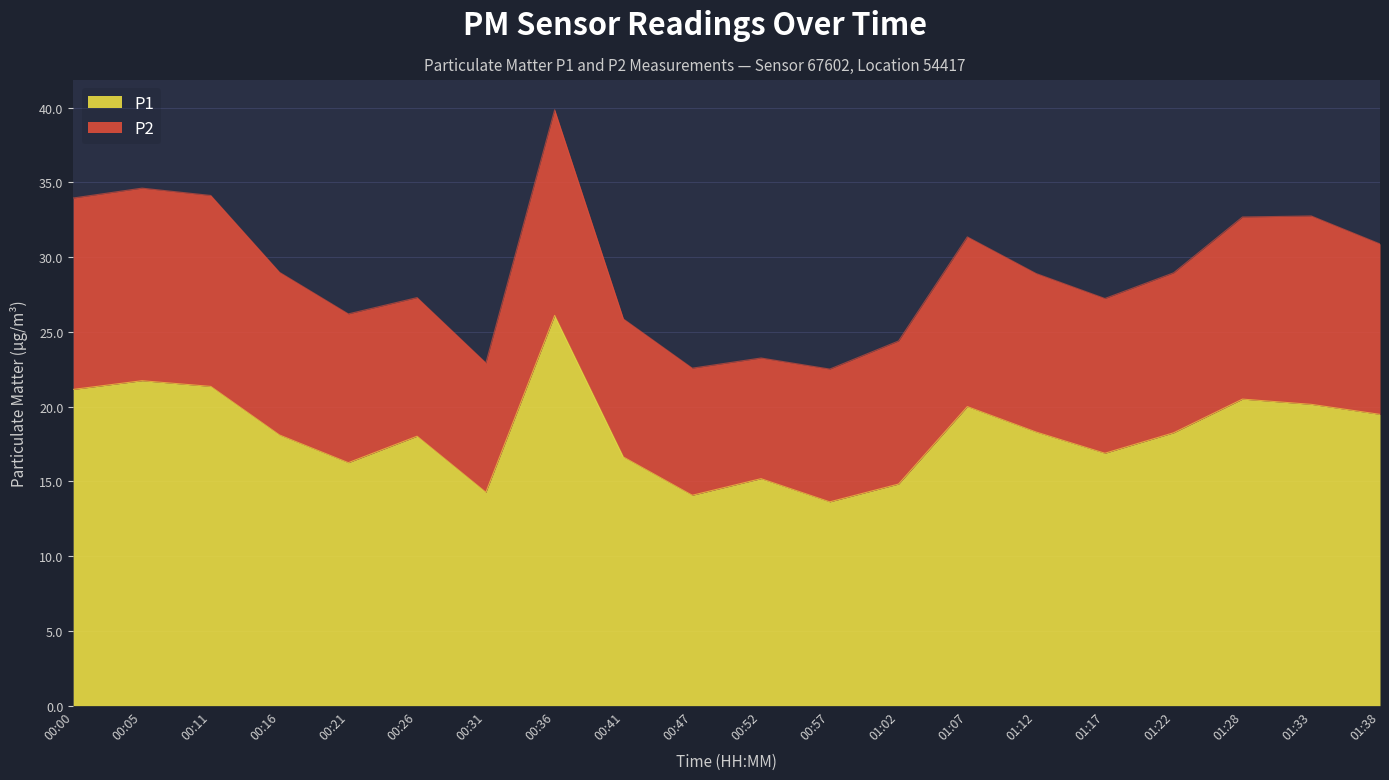

How many lines are shown in the chart?

2